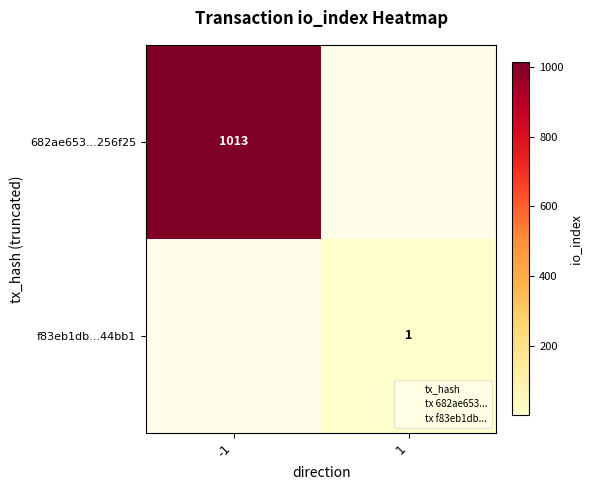

What is the highest value of the 682ae653...256f25 series?

1013.0